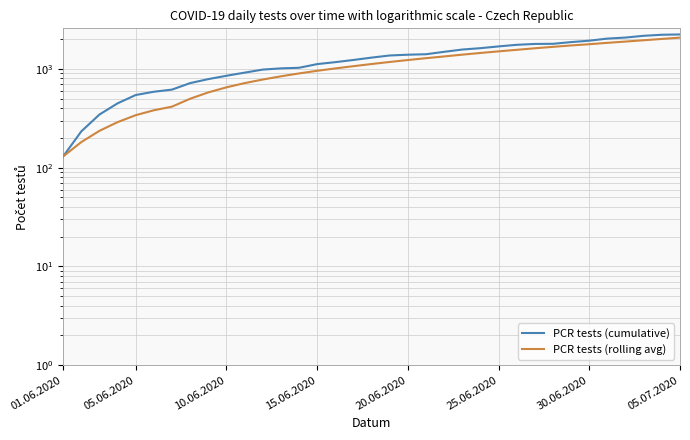

What is the average value of the PCR tests (rolling avg) series?

1102.3